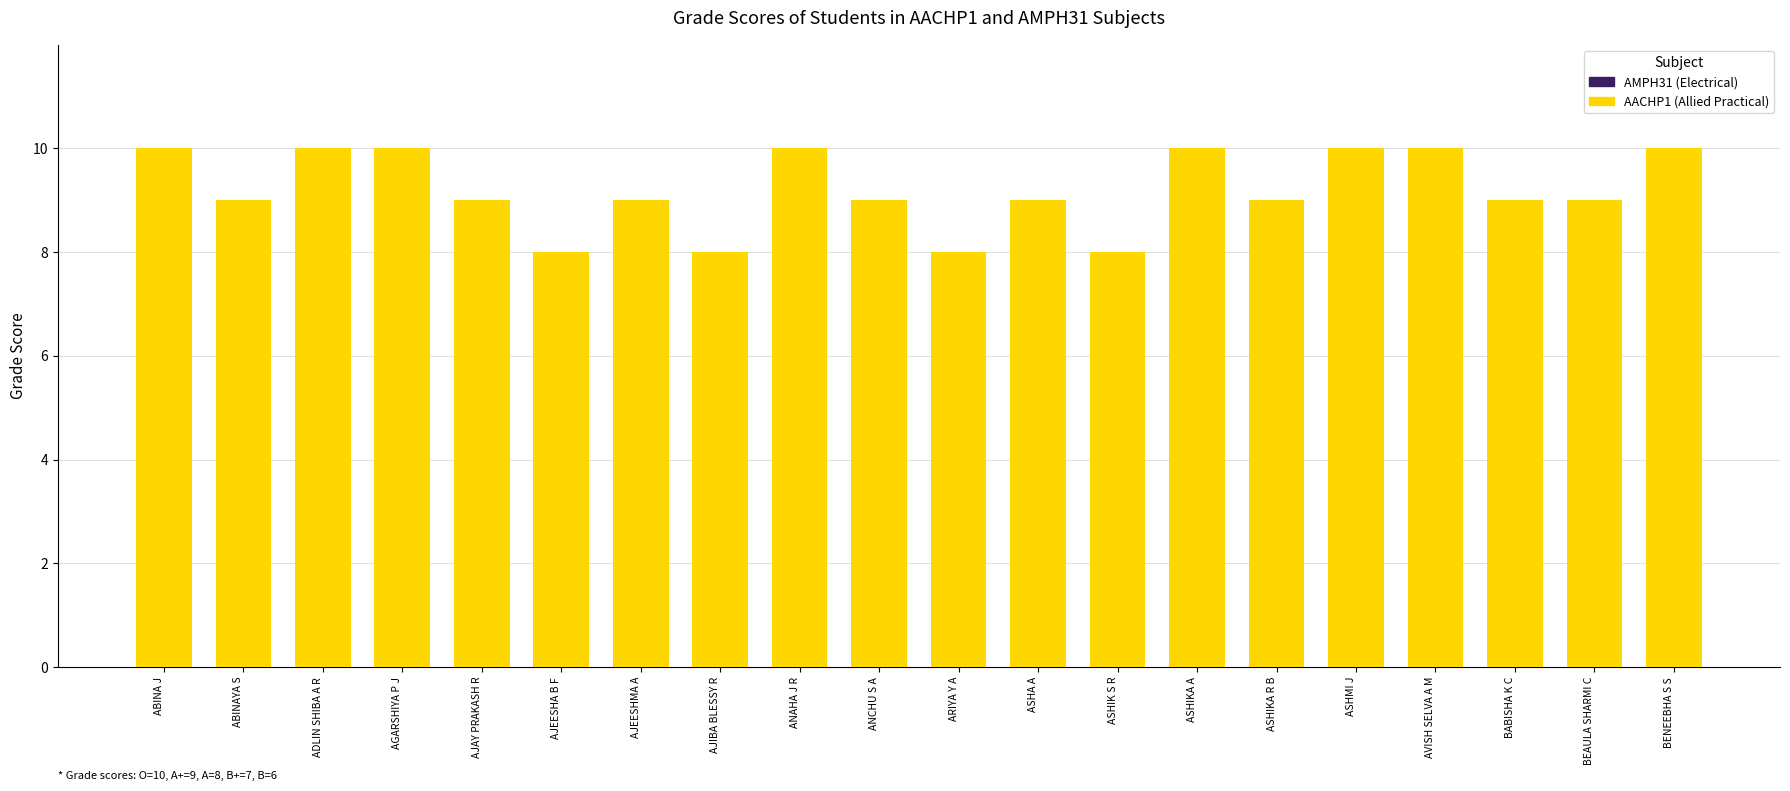

Does the chart contain any negative values?

No